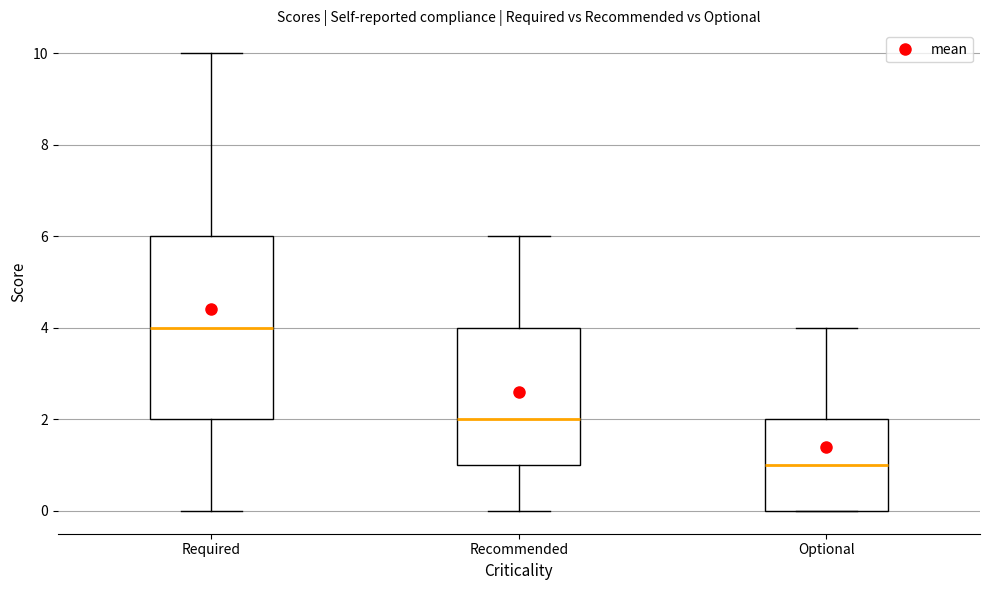

Reading left to right, read every box against the y-axis: the position of its median line, the range the box covers, and the ends of its whiskers. The values are not printed on the chart, so give them approximately, as read against the axis.

Required: median 4, box 2 to 6, whiskers 0 to 10
Recommended: median 2, box 1 to 4, whiskers 0 to 6
Optional: median 1, box 0 to 2, whiskers 0 to 4